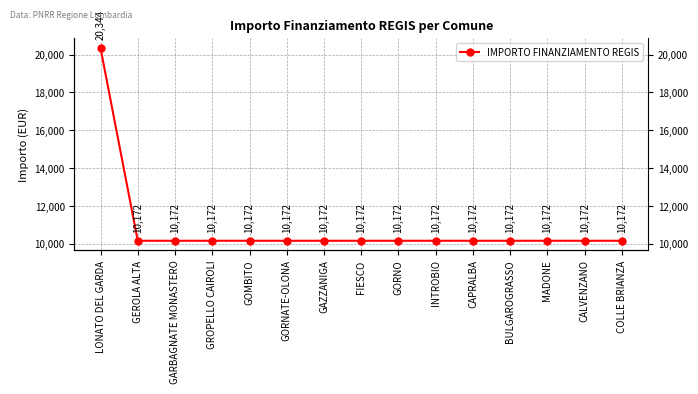

How many categories are shown in the chart?

15